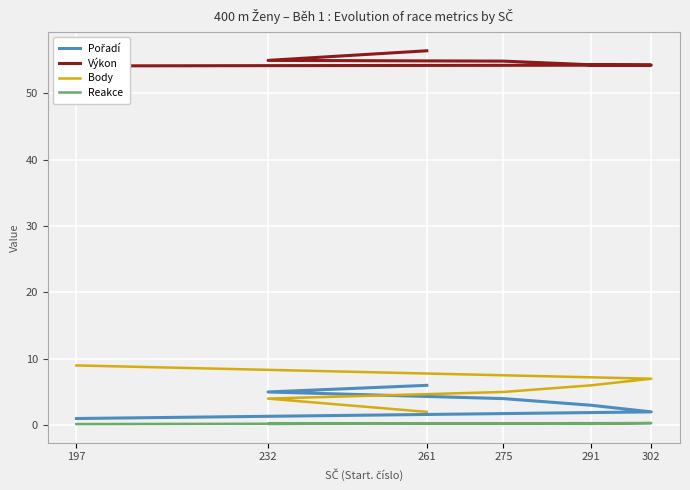

Which has a higher value, 232 or 302?

232